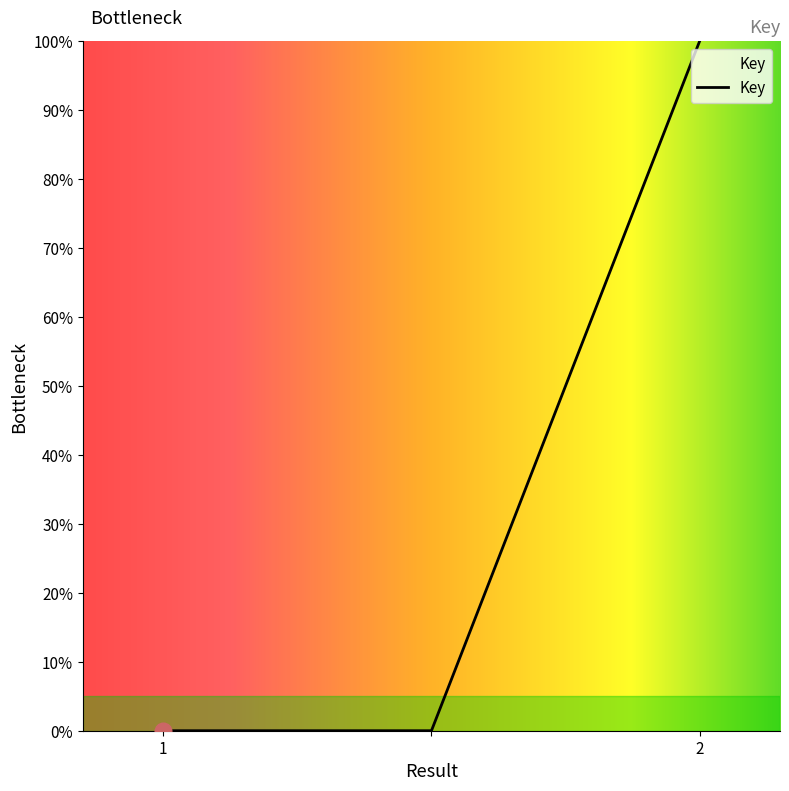

What is the difference between the maximum and second lowest values?

100